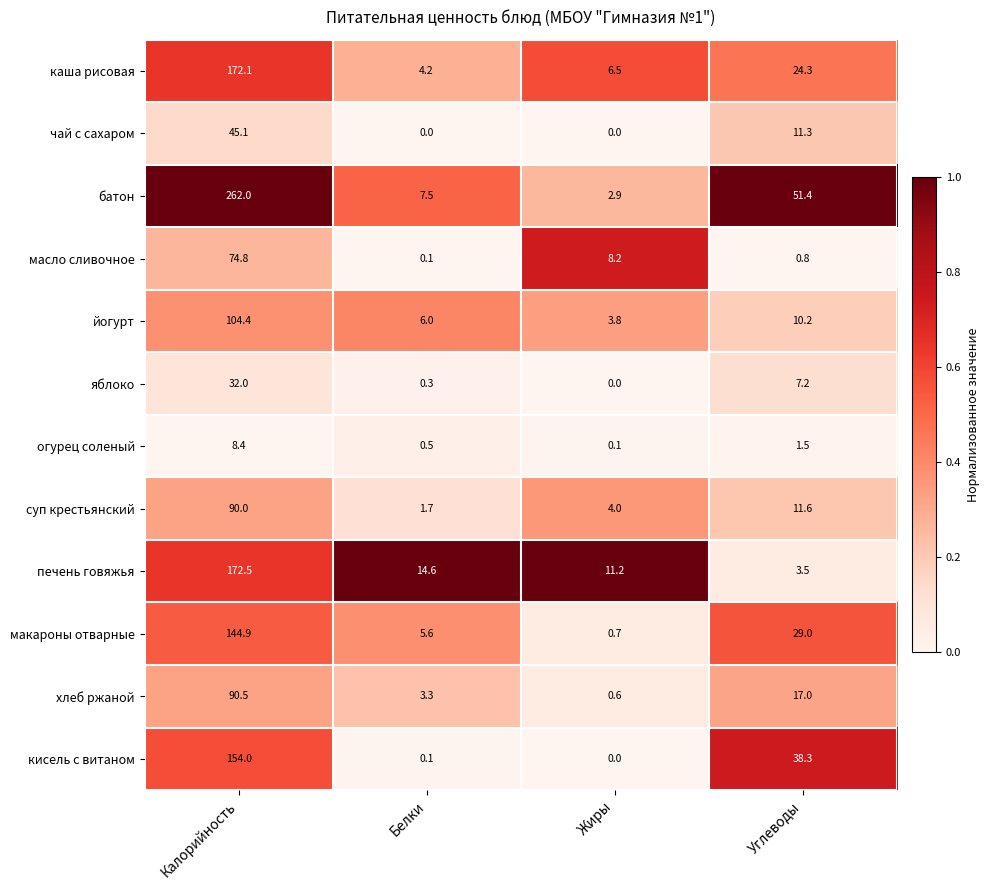

Which series changed the most between Калорийность and Углеводы?

батон